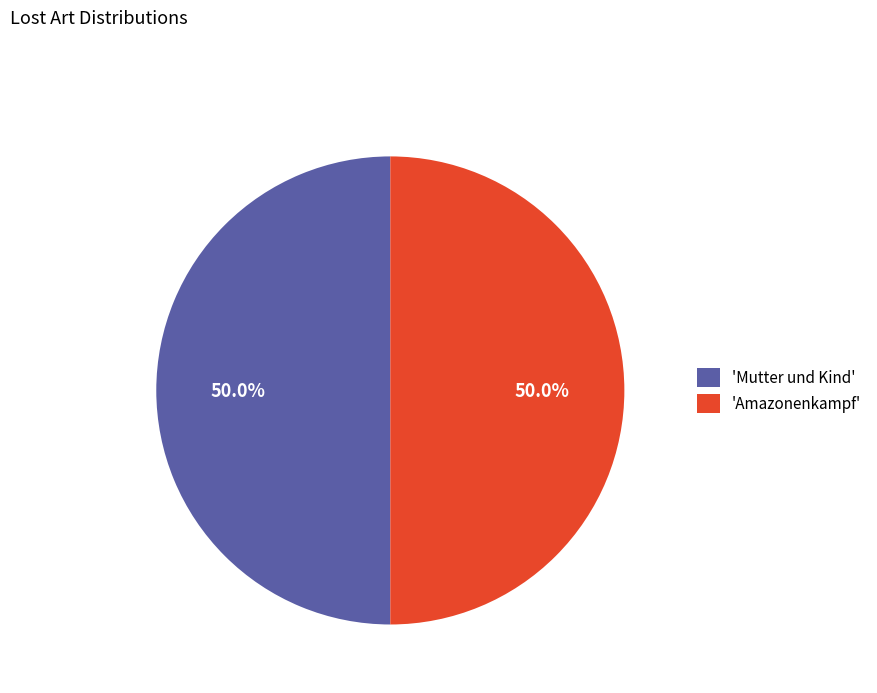

Is the sum of 'Amazonenkampf' and 'Mutter und Kind' greater than half?

Yes